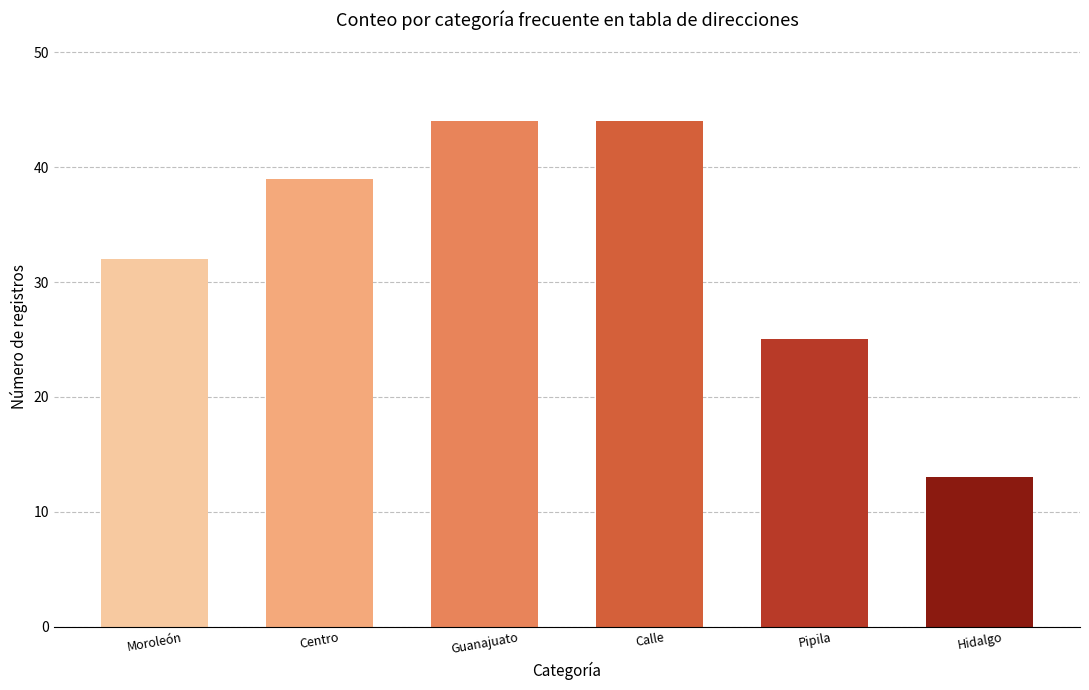

Read the value at Hidalgo.

13